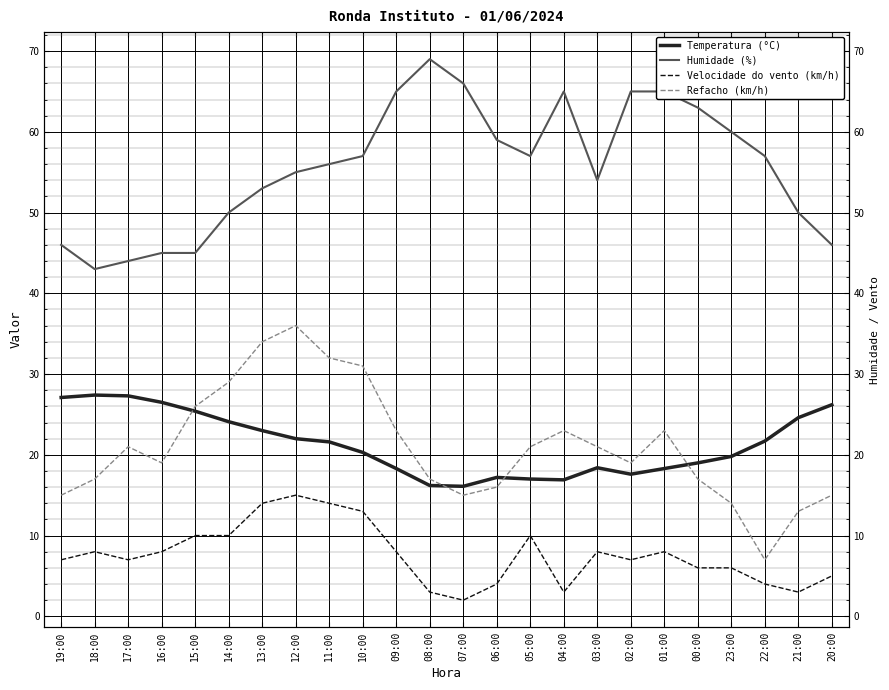

What is the approximate value of Velocidade do vento (km/h) at 15:00?

10.0